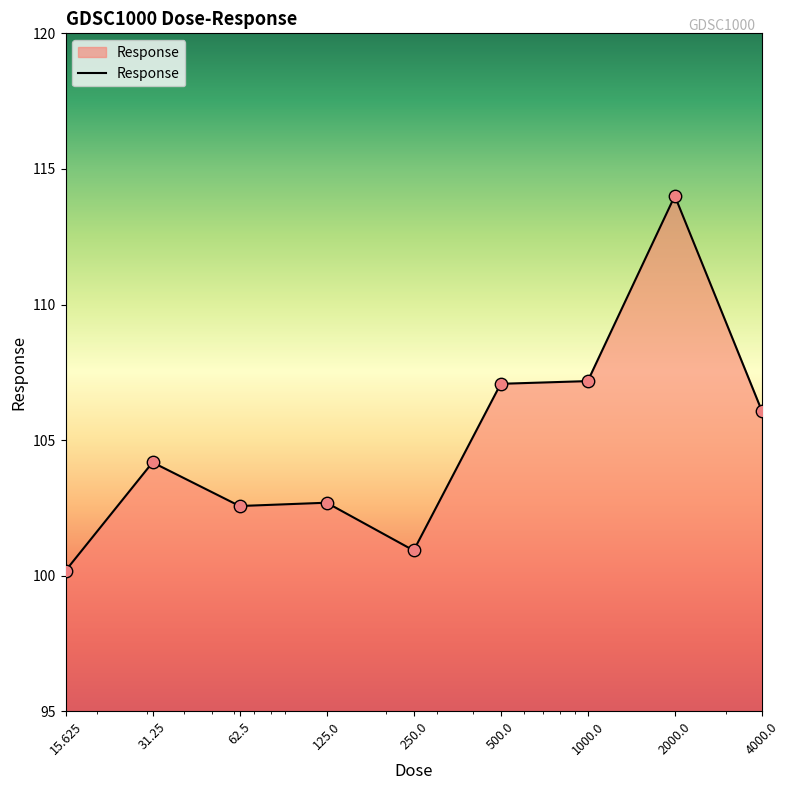

What is the greatest value displayed?

114.0